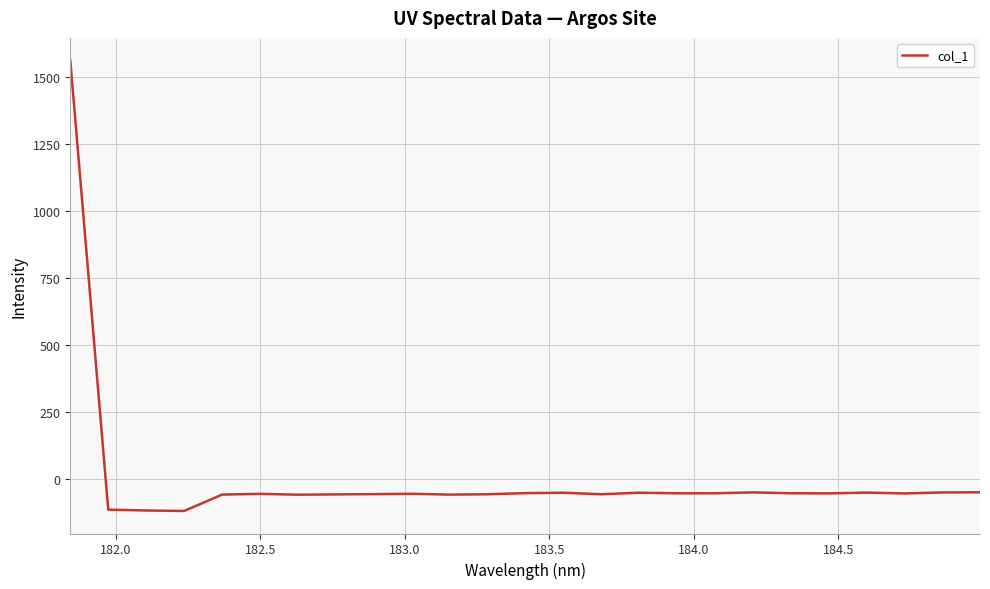

What is the minimum value shown in the chart?

-117.7